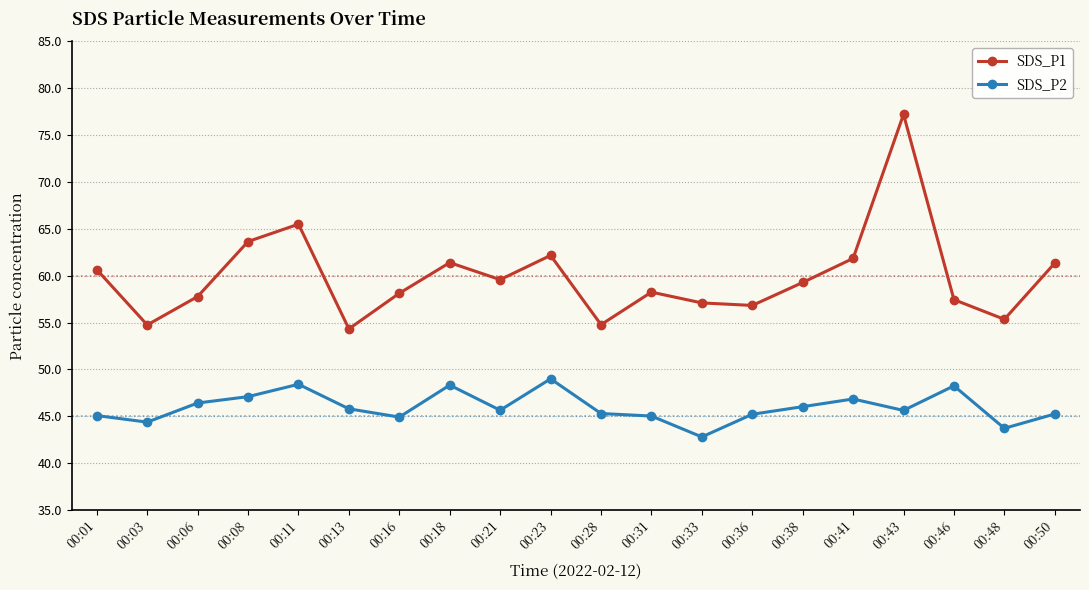

What is the difference between the maximum and minimum values in the SDS_P1 series?

22.9